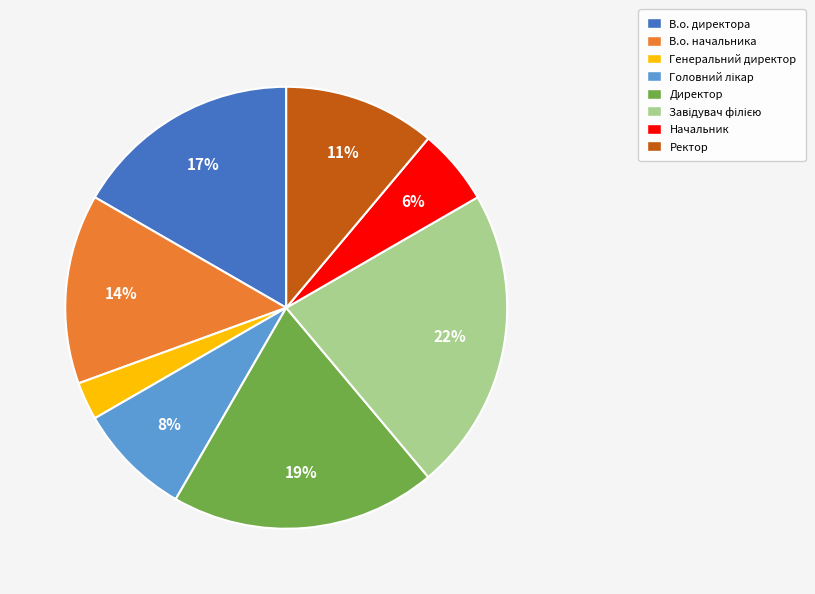

What percentage is the Начальник slice, to the nearest percent?

6%